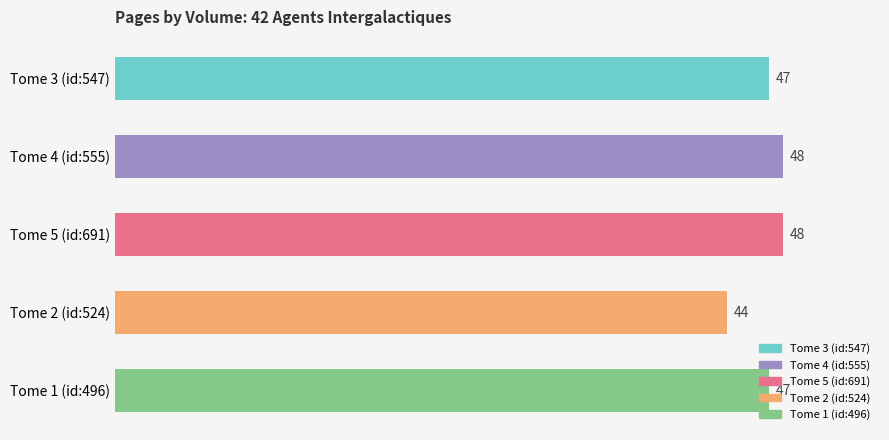

What is the sum of all values?

234